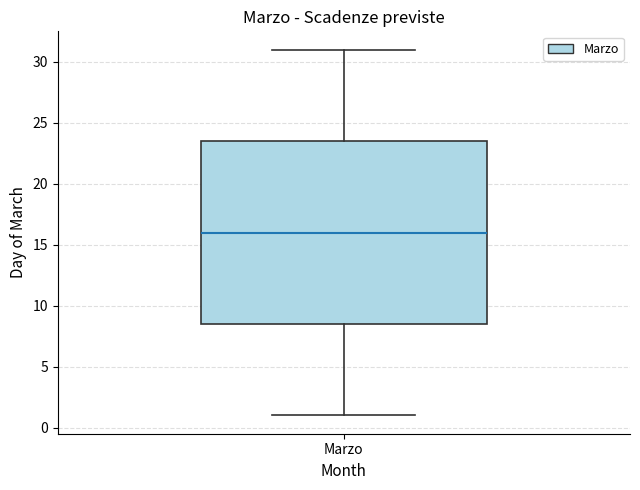

Read this box plot against the y-axis: the position of the median line, the range covered by the box, and the ends of both whiskers. The values are not printed on the chart, so give them approximately, as read against the axis.

median 16.0, box 8.5 to 23.5, whiskers 1.0 to 31.0